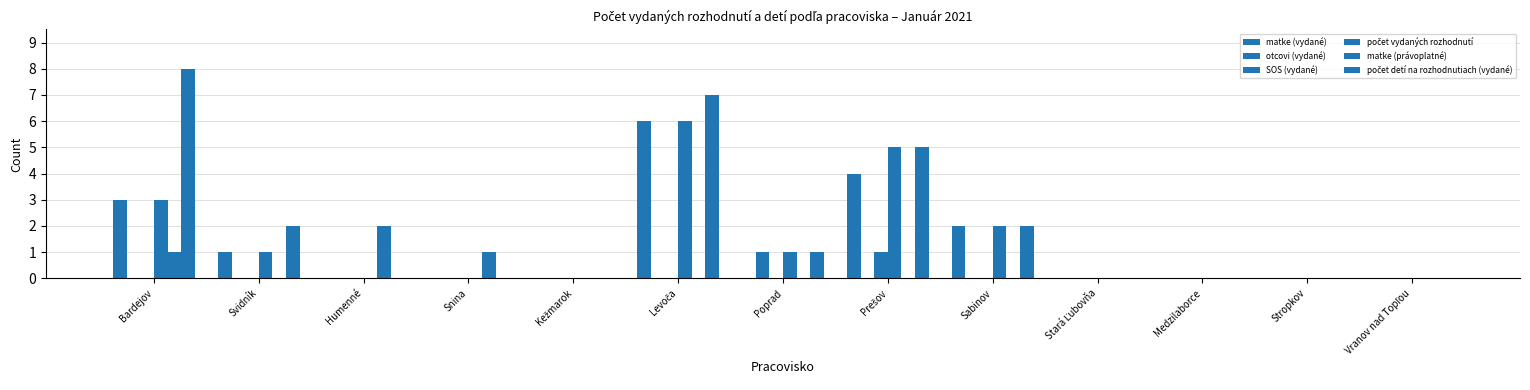

At how many categories does at least one series exceed 3?

3